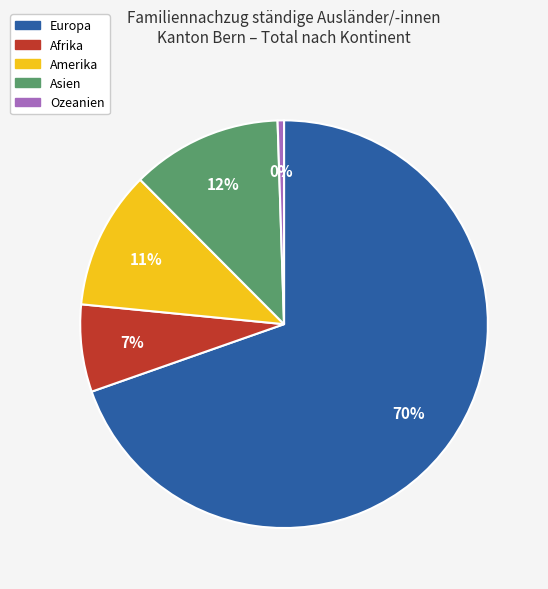

To the nearest percent, what is the combined percentage of Amerika and Afrika?

18%